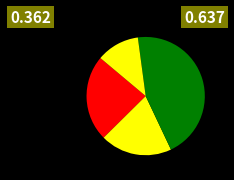

How many segments does this pie chart have?

4